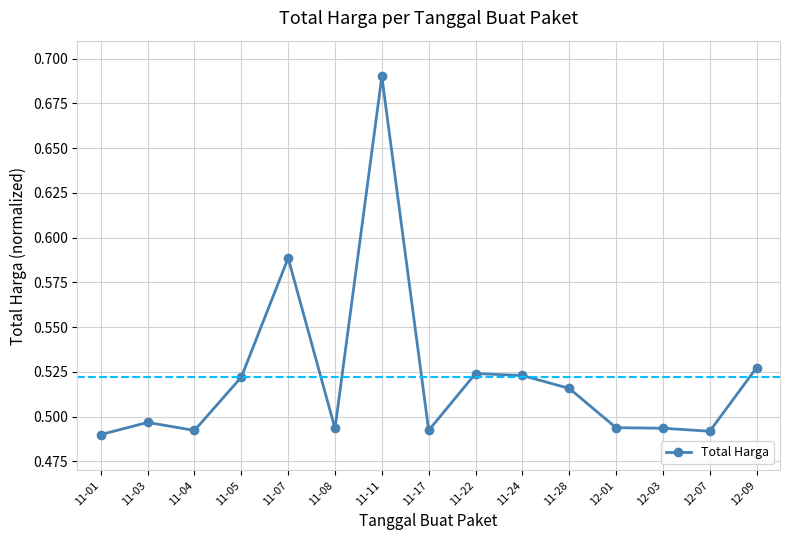

Is it true that the value at 11-05 is 0.2?

False